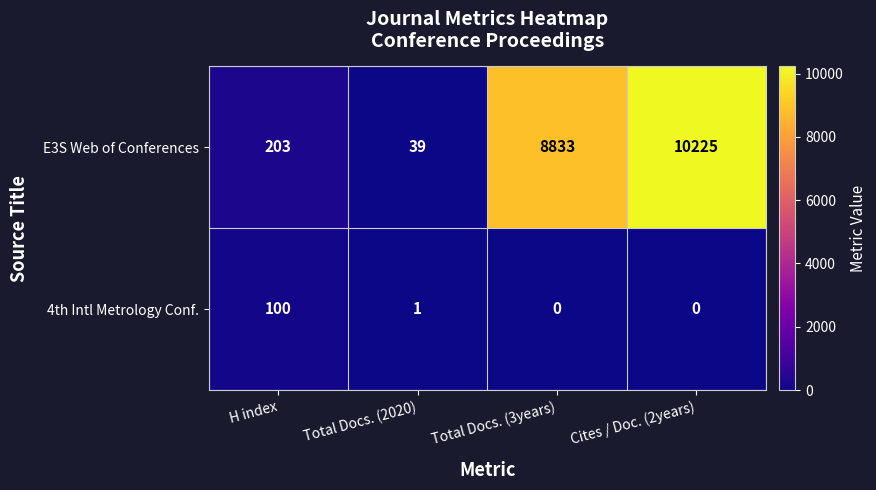

Is it true that 4th Intl Metrology Conf. equals 1 at Total Docs. (2020)?

True